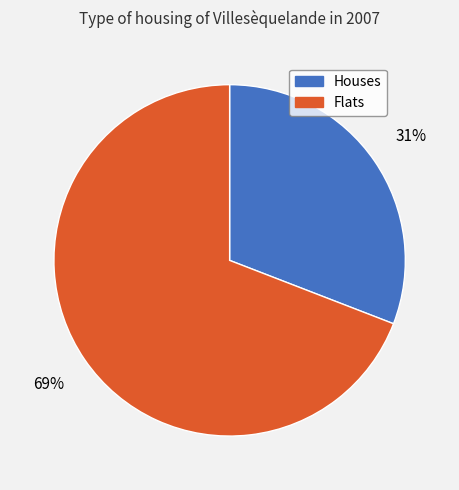

To the nearest percent, what is the difference between the largest and smallest slice percentages?

38%